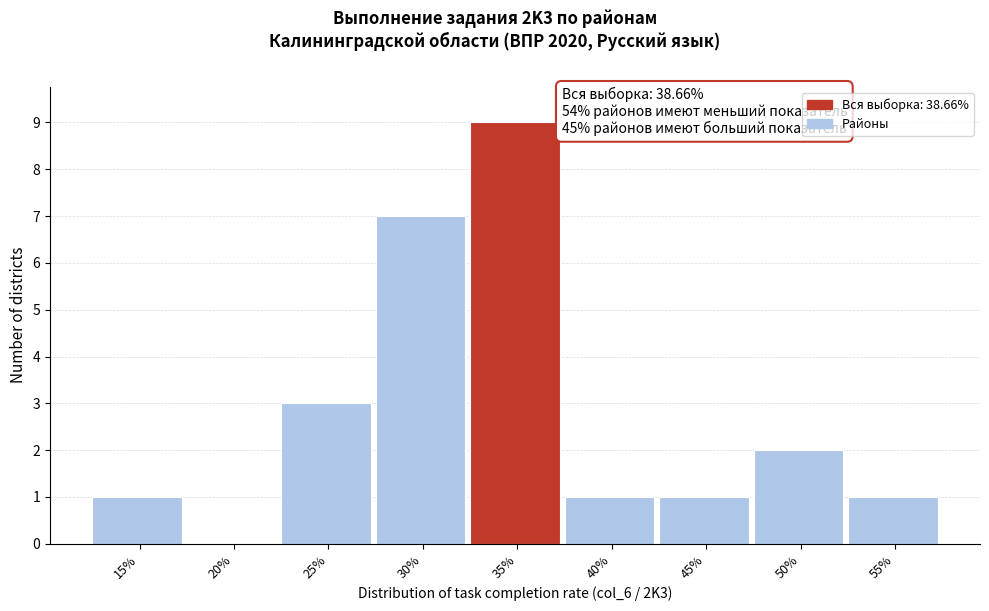

Reading right to left, list all the values displayed in this chart.

55%=1	50%=2	45%=1	40%=1	35%=9	30%=7	25%=3	20%=0	15%=1